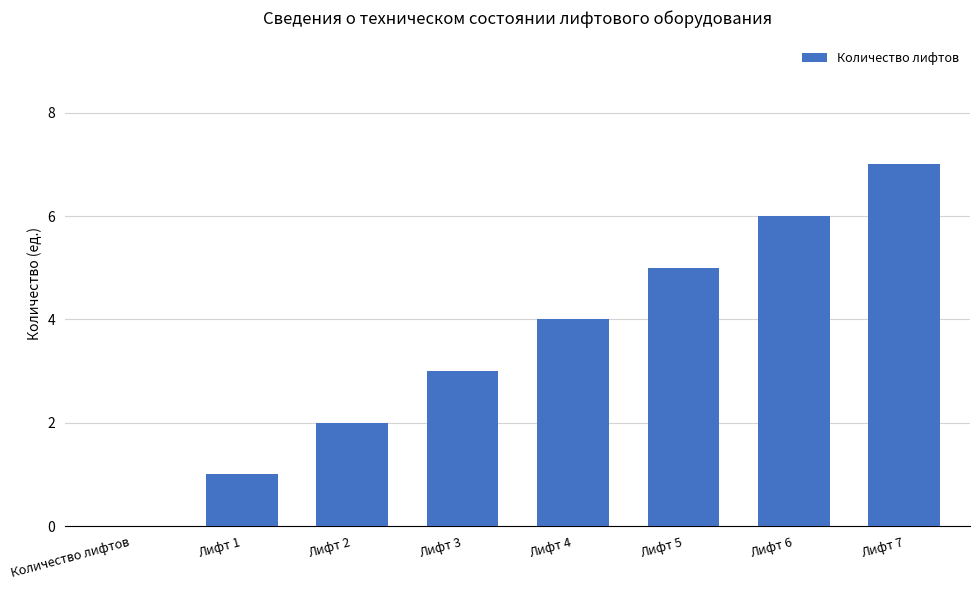

Which label corresponds to the largest value in the chart?

Лифт 7